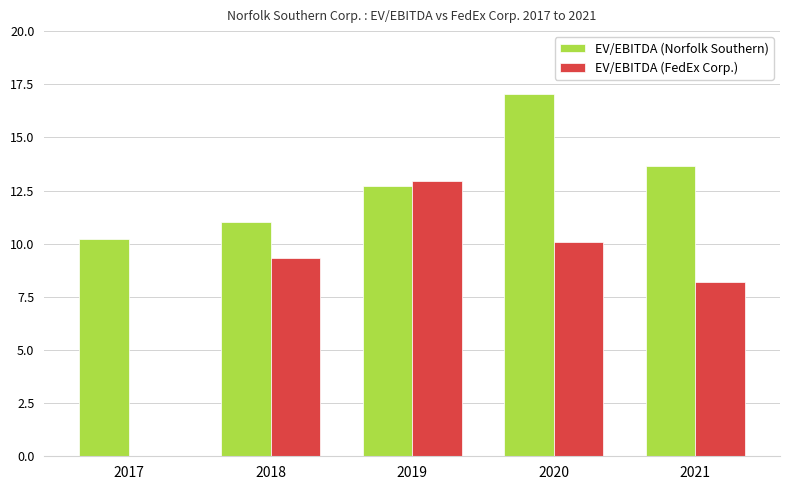

Between 2017 and 2020, which series saw the biggest shift?

EV/EBITDA (FedEx Corp.)